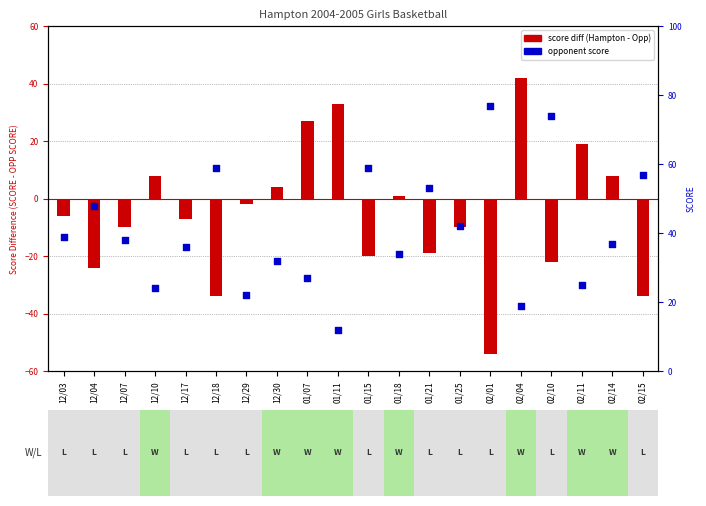

What is the change in value from 02/01 to 02/11?

-52